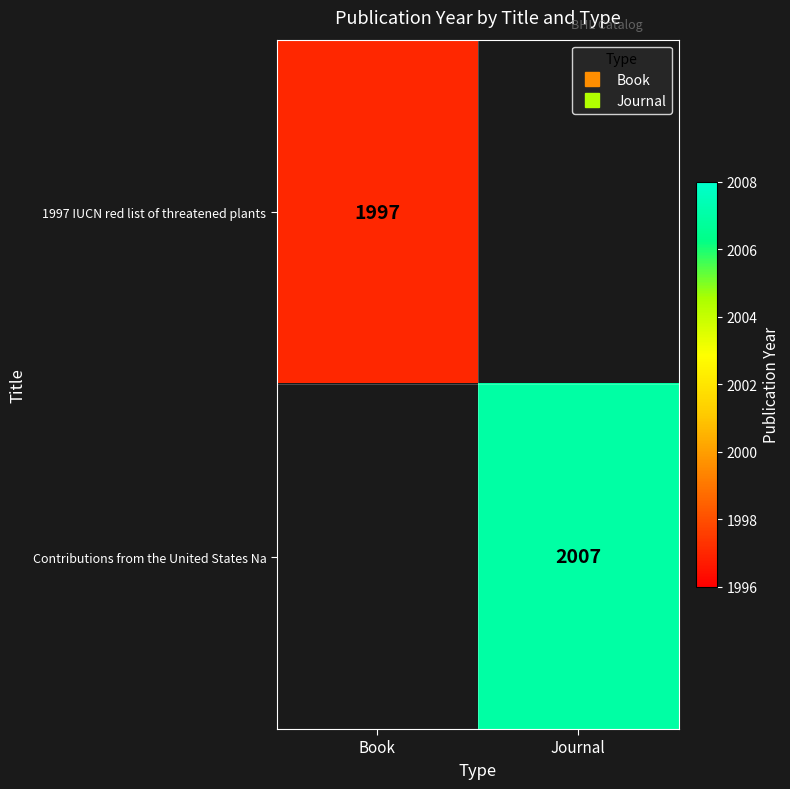

At how many categories does at least one series exceed 1999?

1